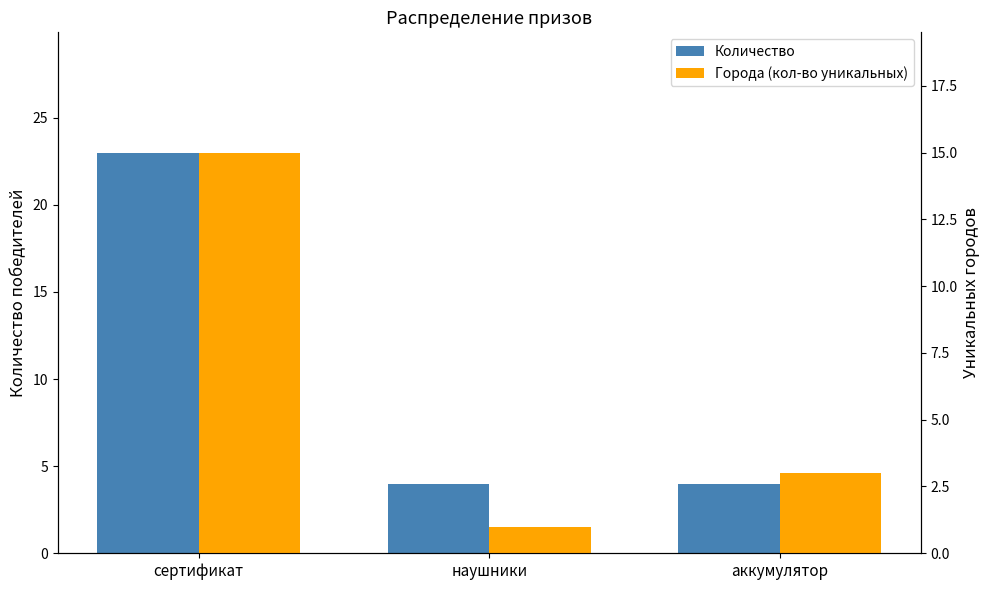

At which label does Города (кол-во уникальных) reach its peak?

сертификат